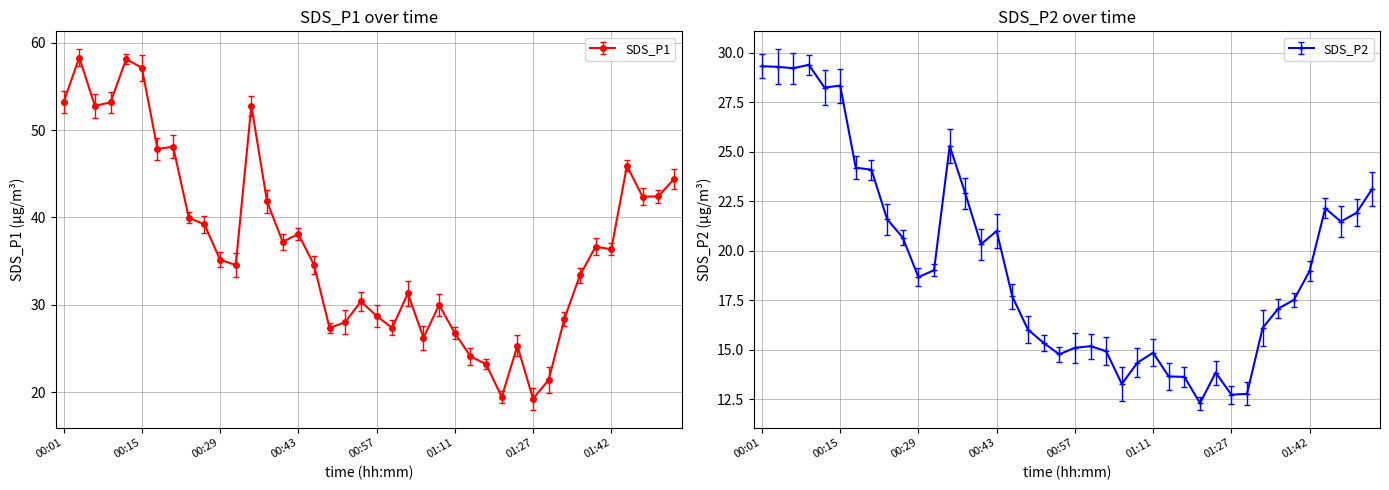

Does the chart have visible grid lines?

Yes